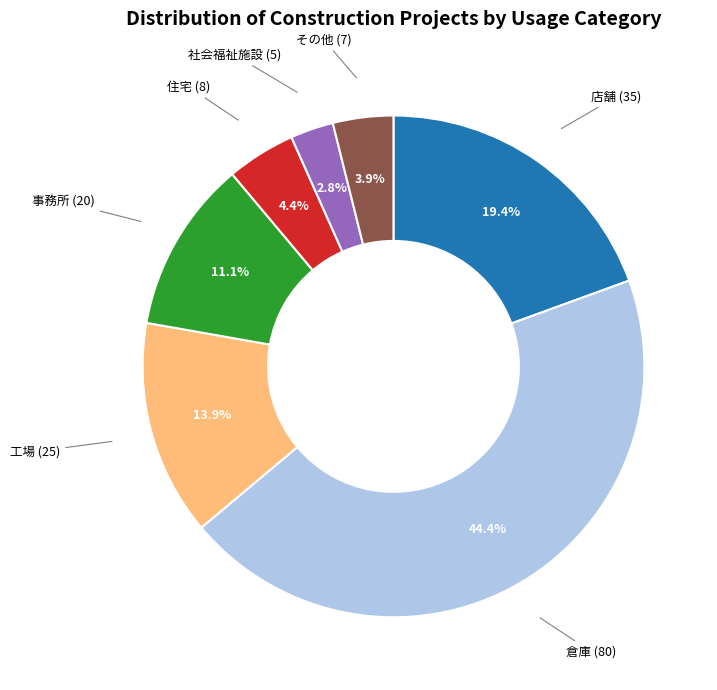

To the nearest percent, what portion does 工場 represent?

14%